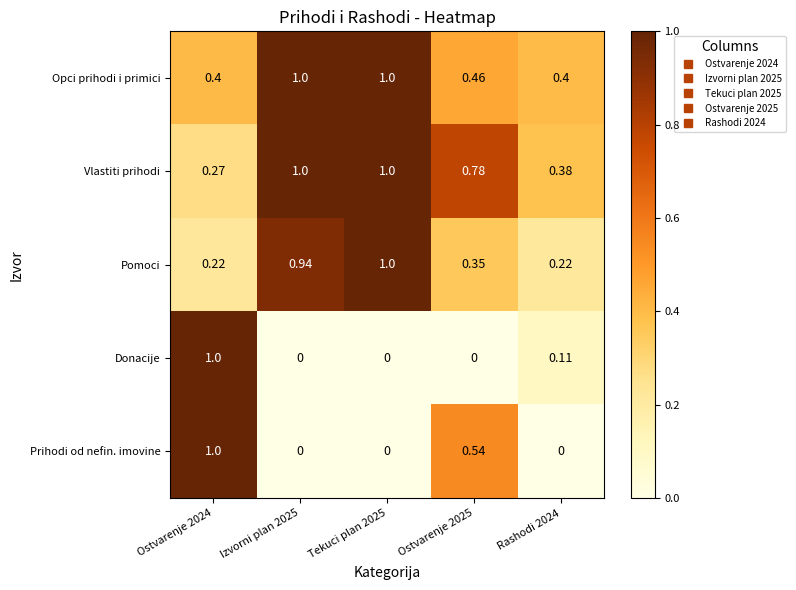

Which series has the largest total across all categories?

Vlastiti prihodi